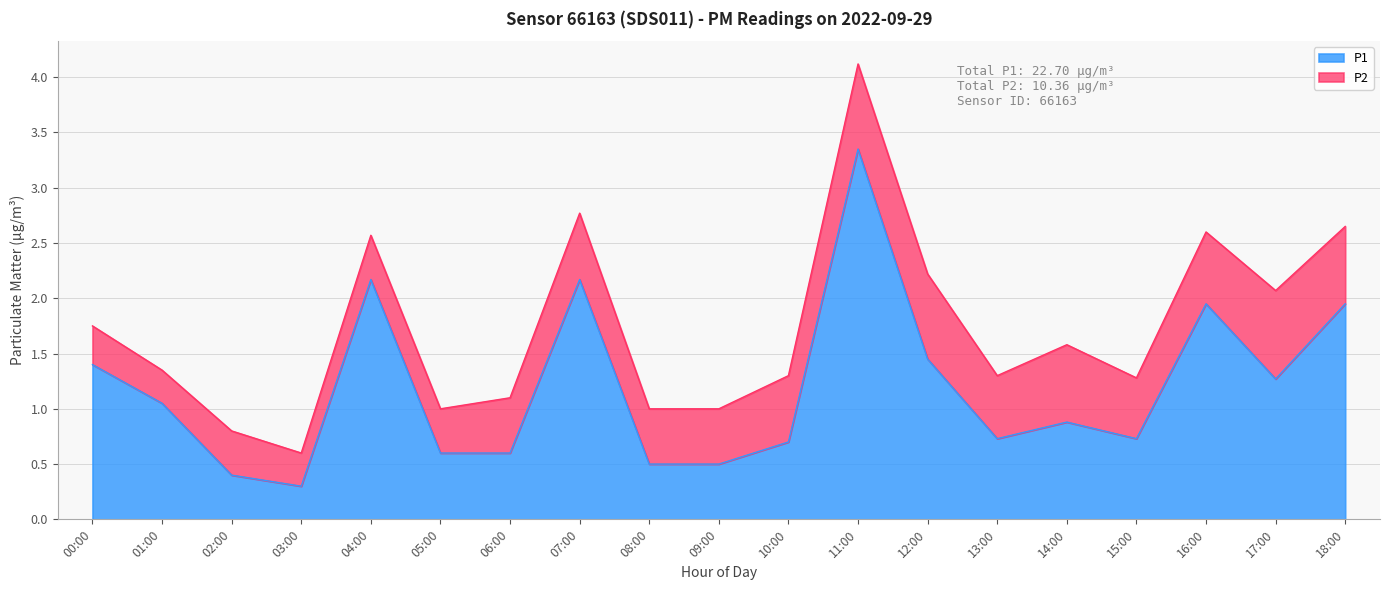

List the labels in order of value, smallest first.

03:00, 02:00, 08:00, 09:00, 05:00, 06:00, 10:00, 13:00, 15:00, 14:00, 01:00, 17:00, 00:00, 12:00, 16:00, 18:00, 04:00, 07:00, 11:00